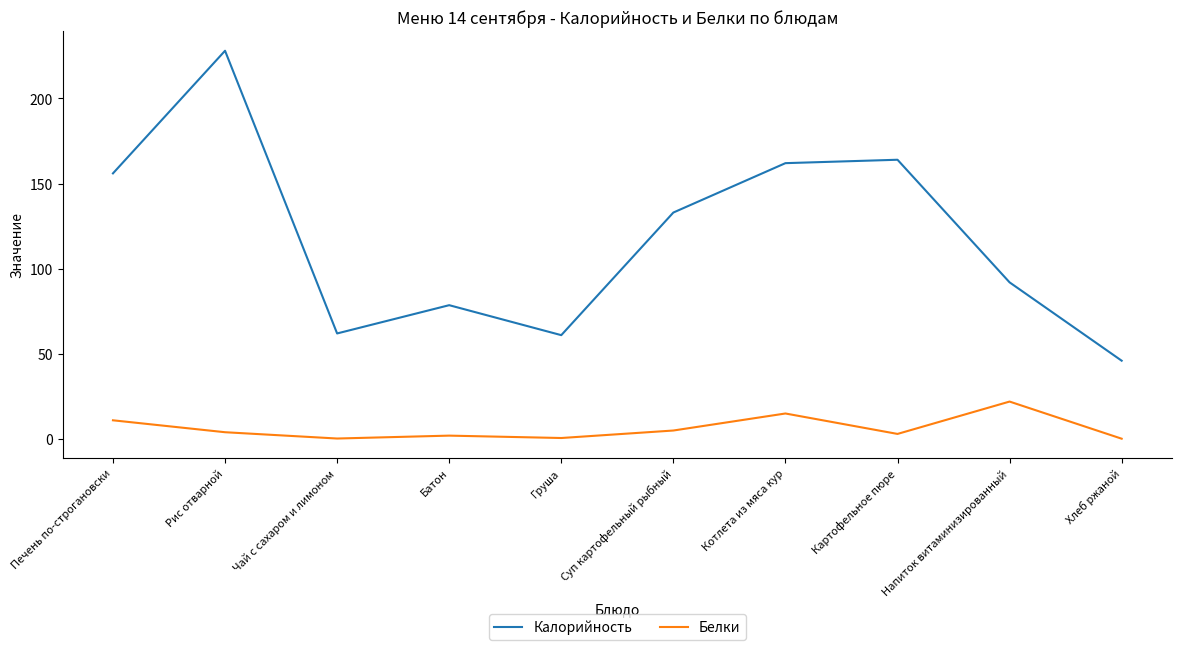

At Напиток витаминизированный, list the series in order from smallest to largest.

Белки, Калорийность